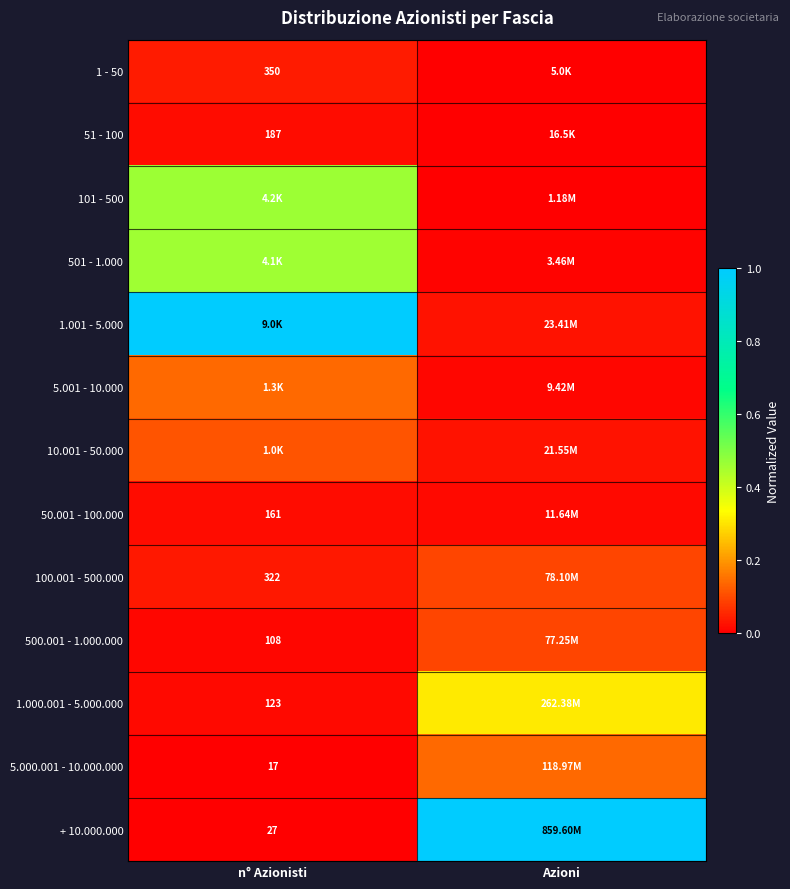

Count the 100.001 - 500.000 values in the range 0 to 1.

2